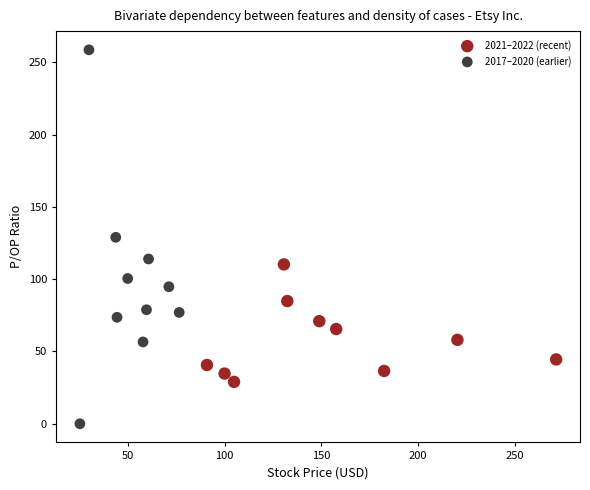

Which series contains the highest Y value?

2017–2020 (earlier)